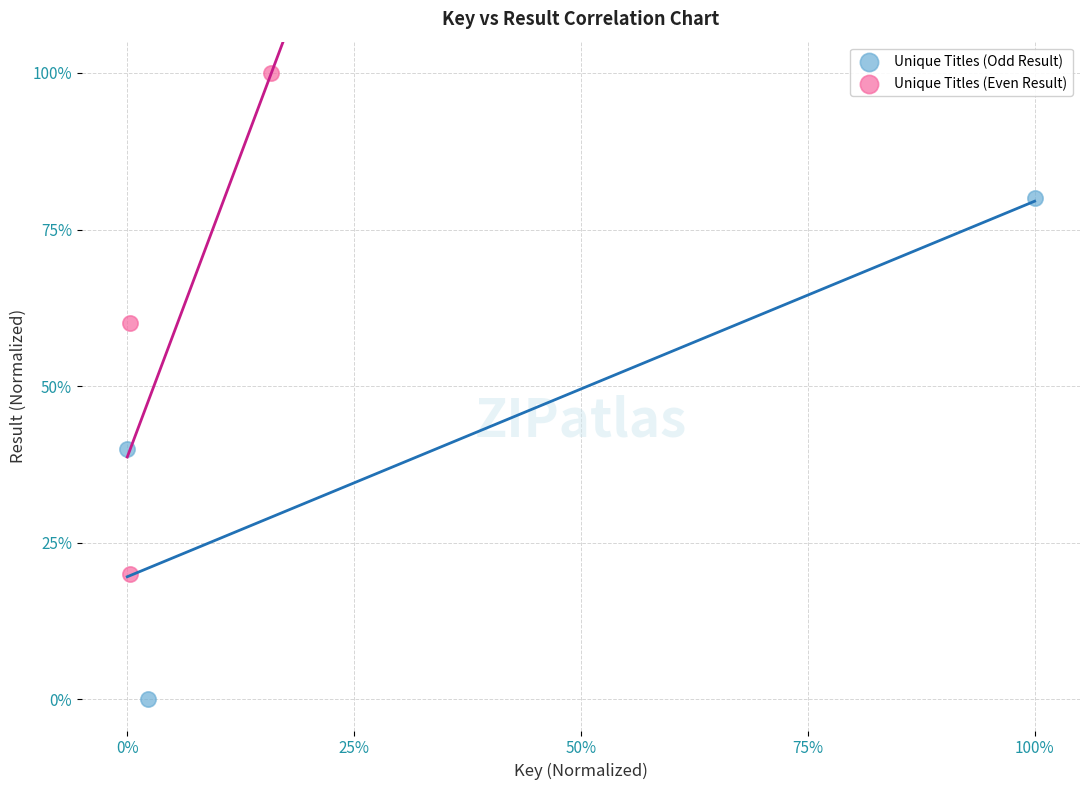

What are all the series names shown in the legend?

Unique Titles (Odd Result), Unique Titles (Even Result)